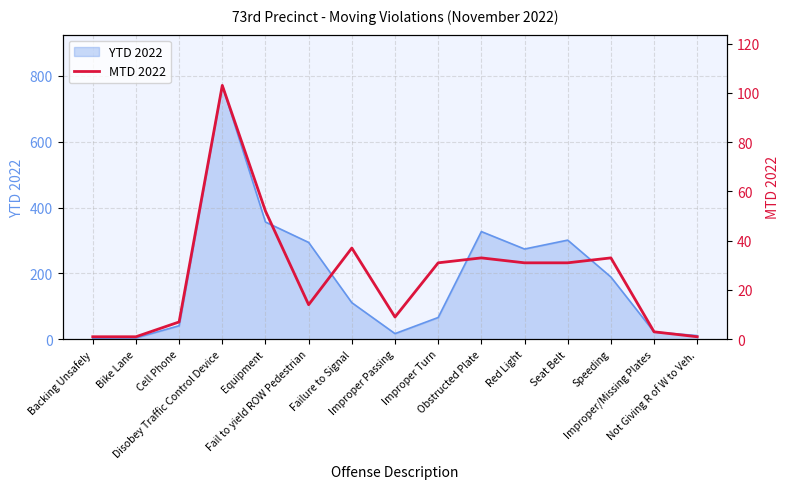

Where is the first local maximum?

Disobey Traffic Control Device